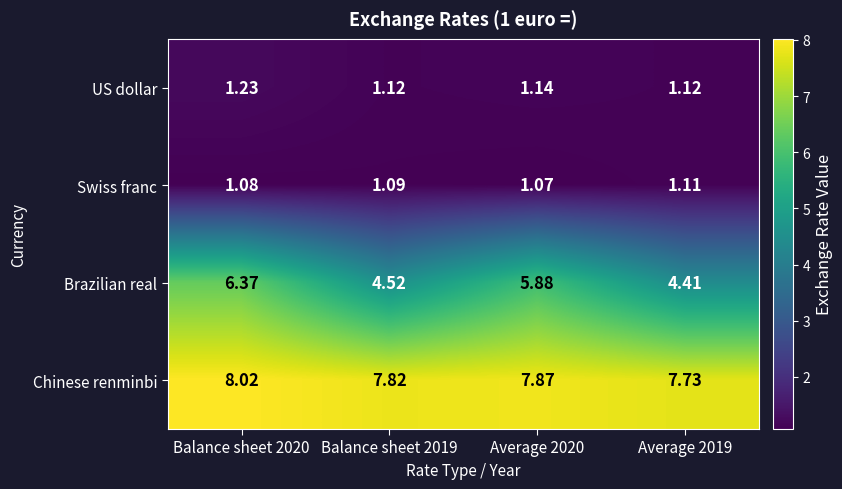

Which category has the highest value across all series?

Balance sheet 2020